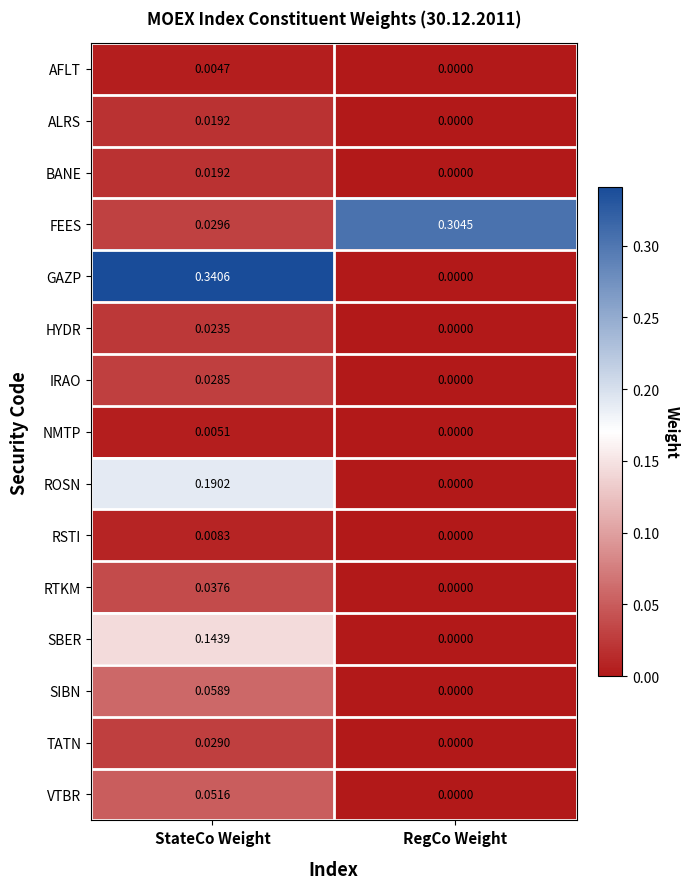

Which category has the lowest value across all series?

RegCo Weight